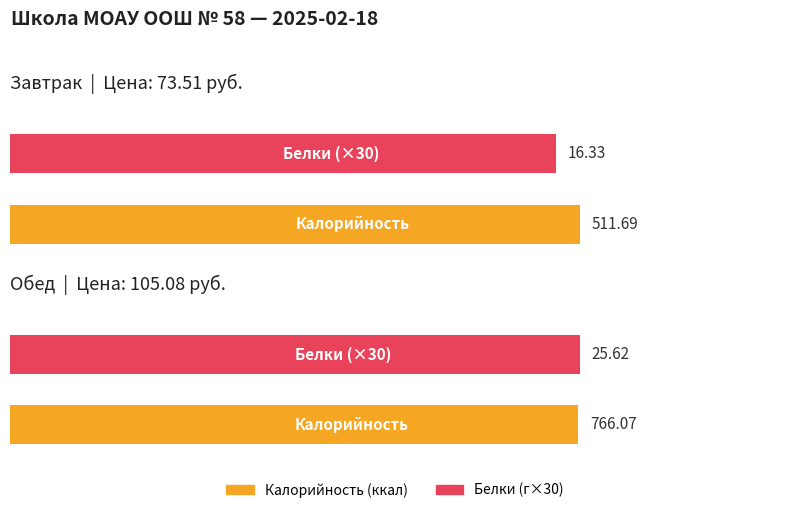

How many categories are shown in the chart?

2